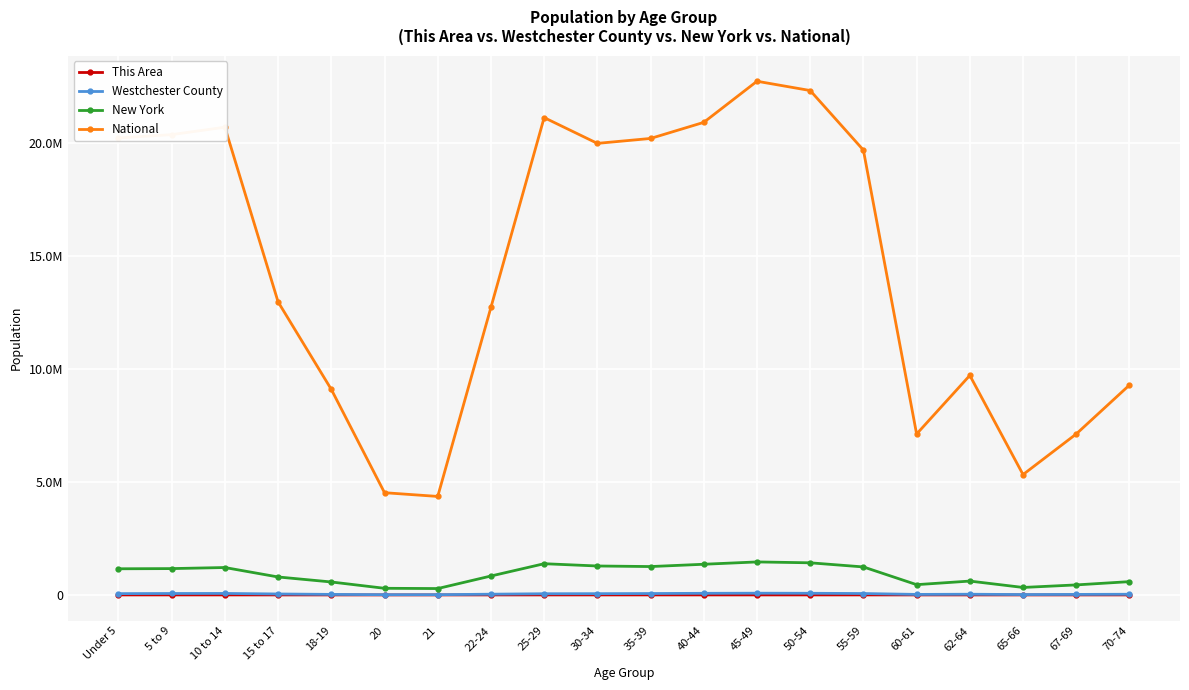

Does the chart have visible grid lines?

Yes